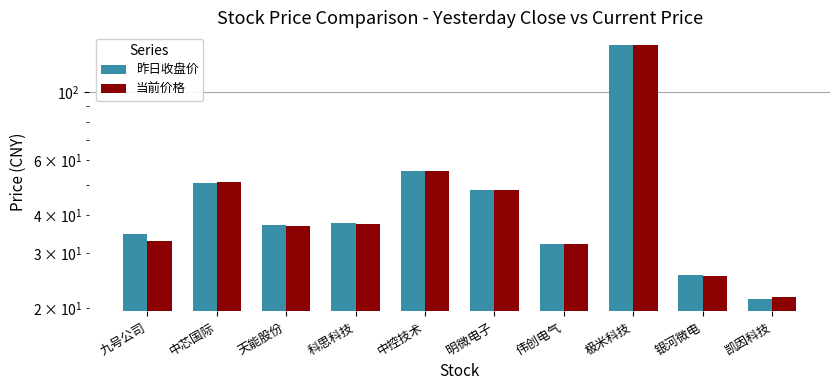

Where does the 当前价格 series first go above 37?

中芯国际